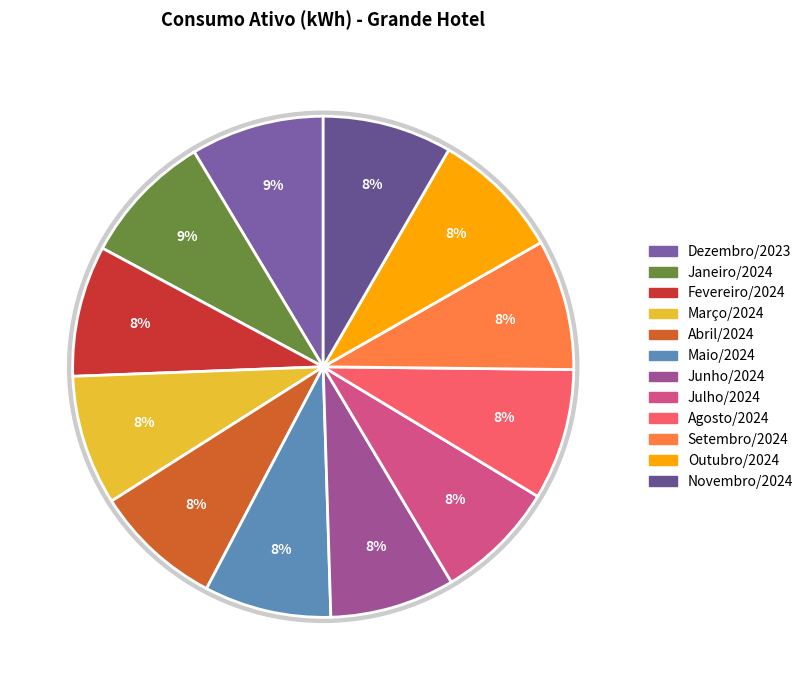

To the nearest percent, what percentage of the pie is Abril/2024?

8%